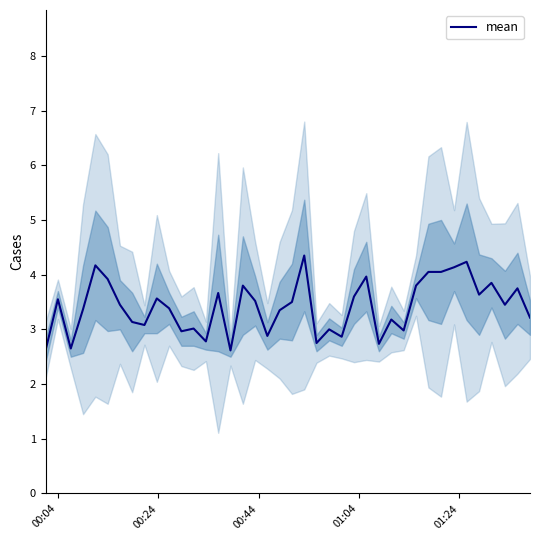

Does the chart display data point markers on the line(s)?

No